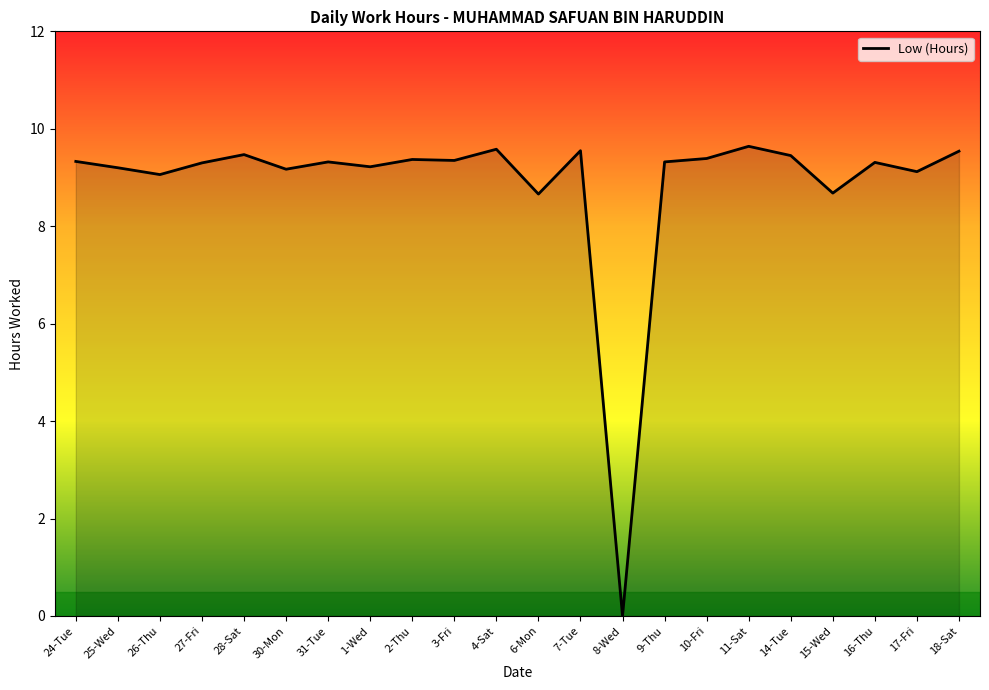

Which label corresponds to the smallest value in the chart?

8-Wed